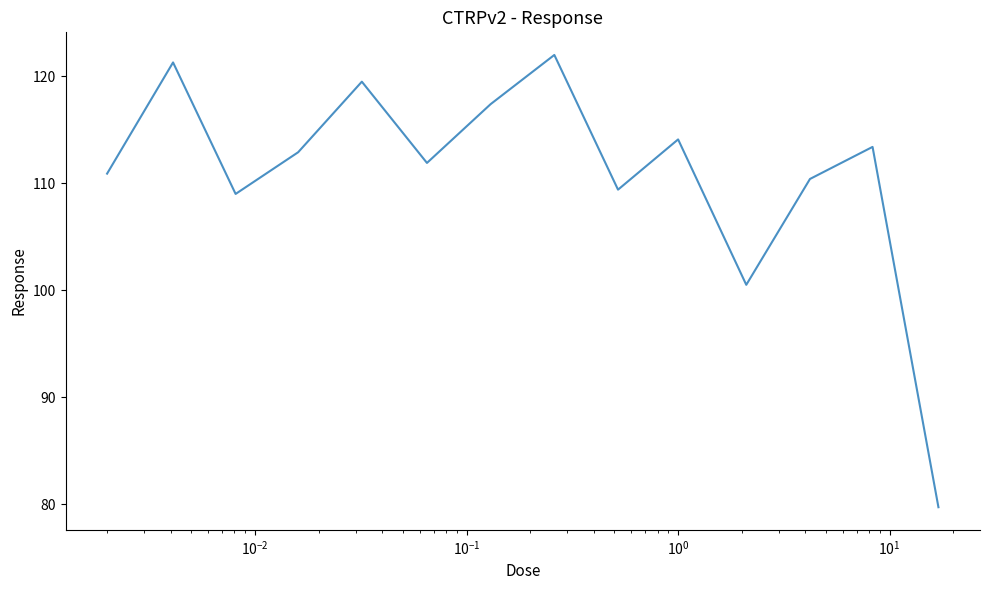

What is the minimum value shown in the chart?

79.7